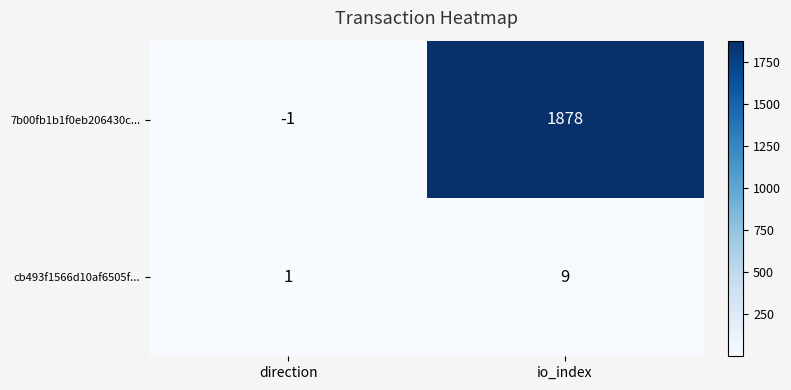

What is the total value across all series at direction?

0